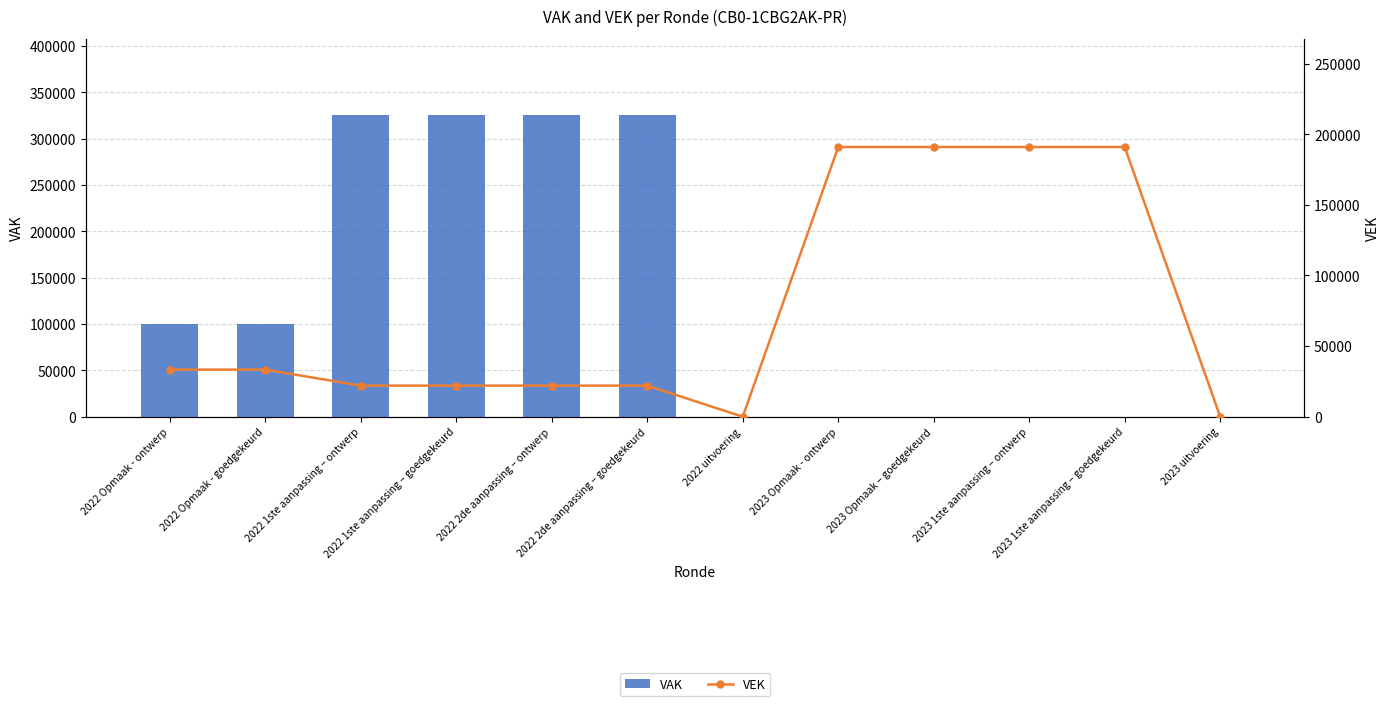

What is the difference between the second highest and minimum values in the VAK series?

326000